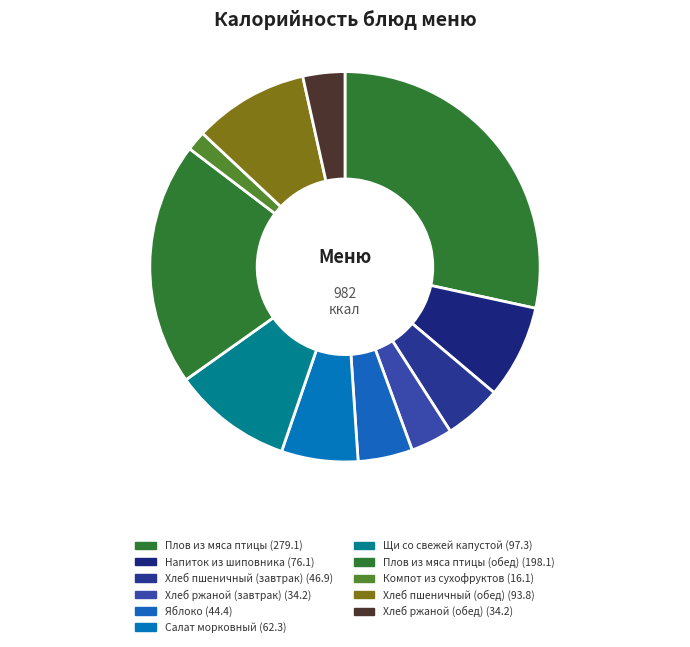

Rank the categories by value from lowest to highest.

Компот из сухофруктов, Хлеб ржаной (завтрак), Хлеб ржаной (обед), Яблоко, Хлеб пшеничный (завтрак), Салат морковный, Напиток из шиповника, Хлеб пшеничный (обед), Щи со свежей капустой, Плов из мяса птицы (обед), Плов из мяса птицы